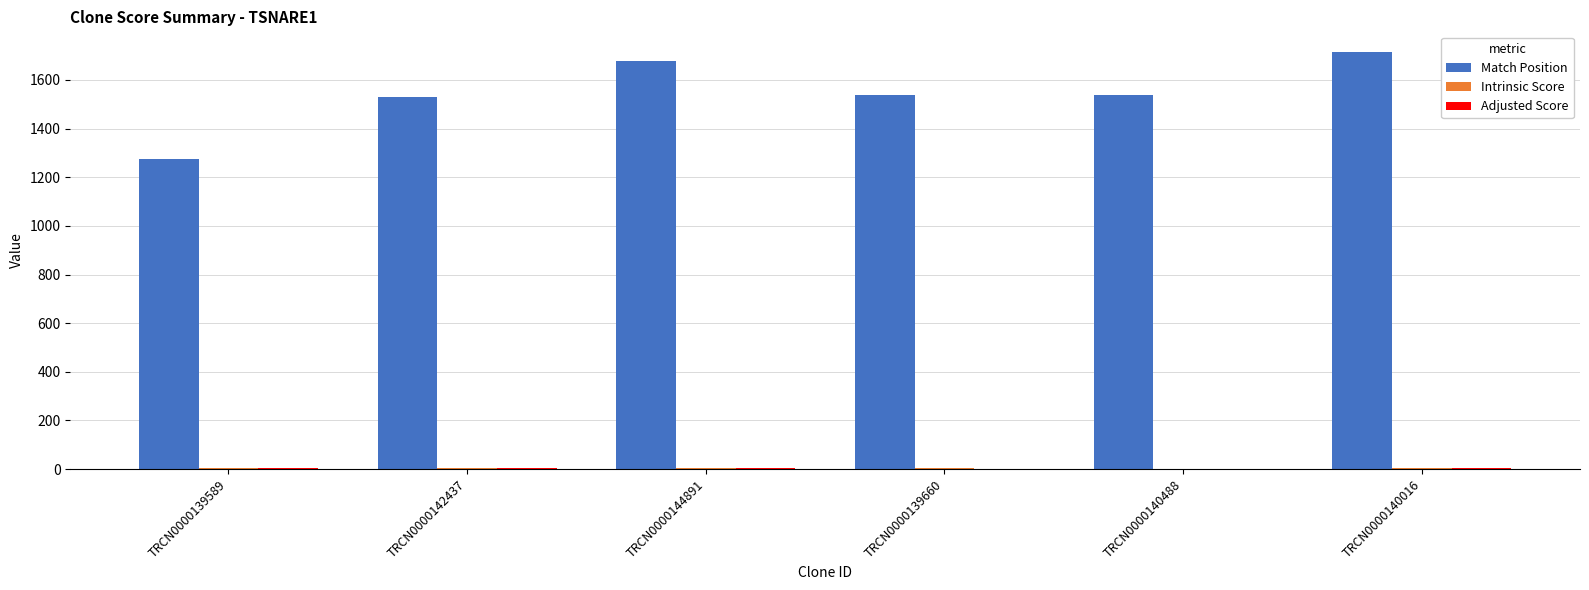

Between TRCN0000139589 and TRCN0000139660, which series saw the biggest shift?

Match Position